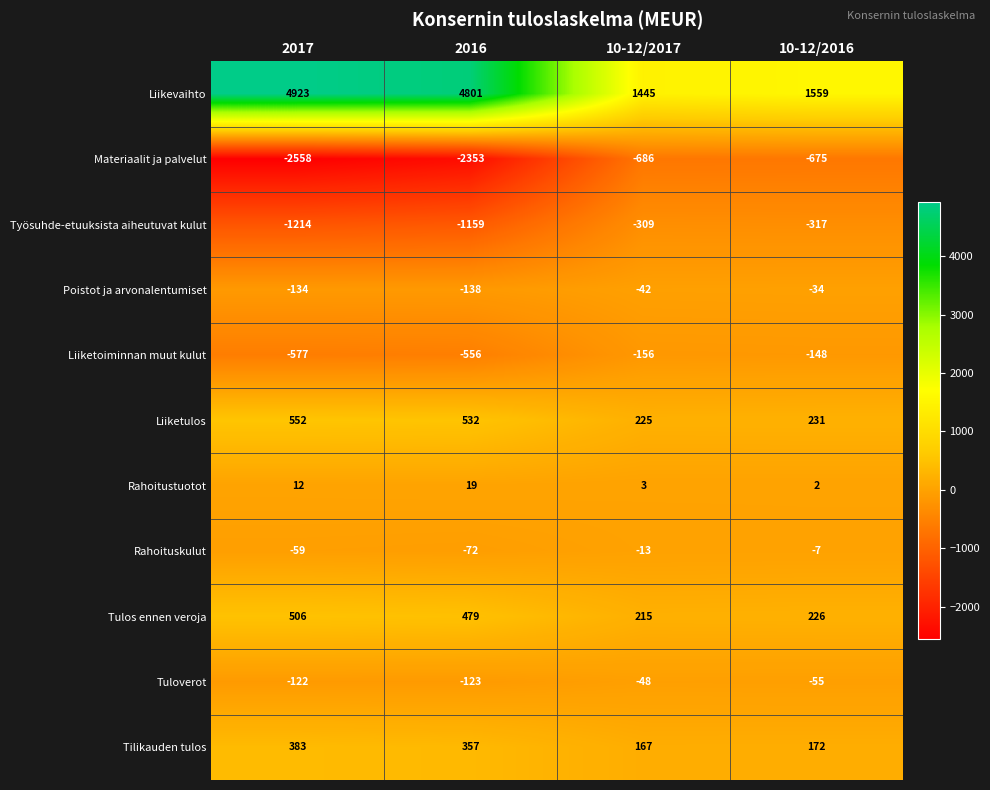

Which series changed the most between 2016 and 10-12/2016?

Liikevaihto